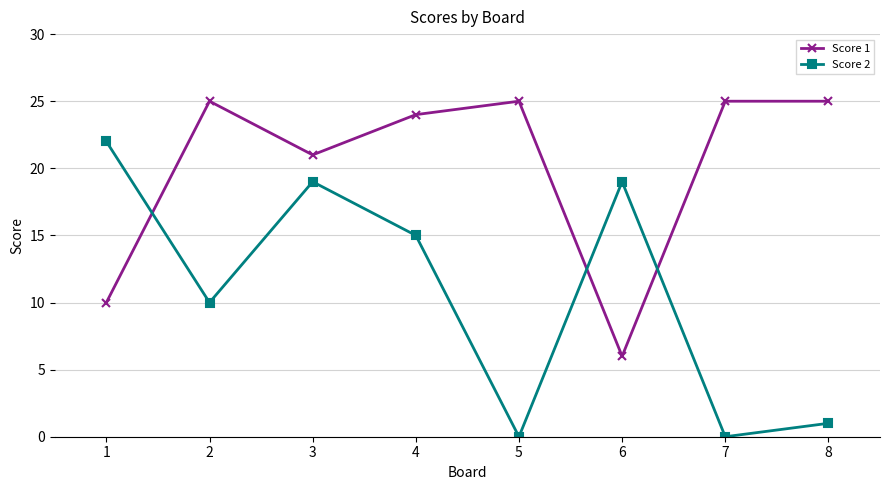

At how many categories does at least one series exceed 11?

8